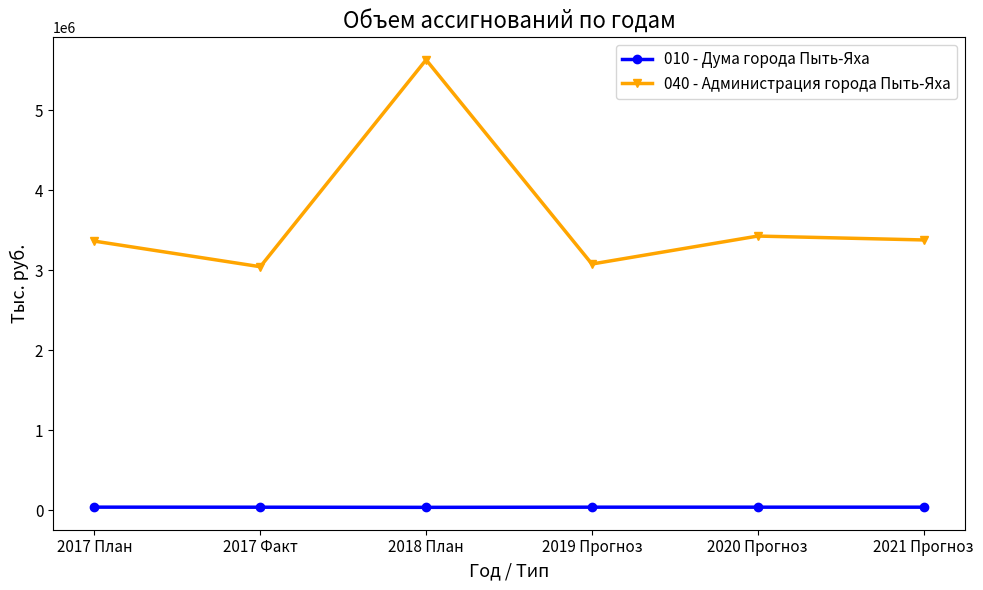

What is the average value of the 040 - Администрация города Пыть-Яха series?

3651147.6